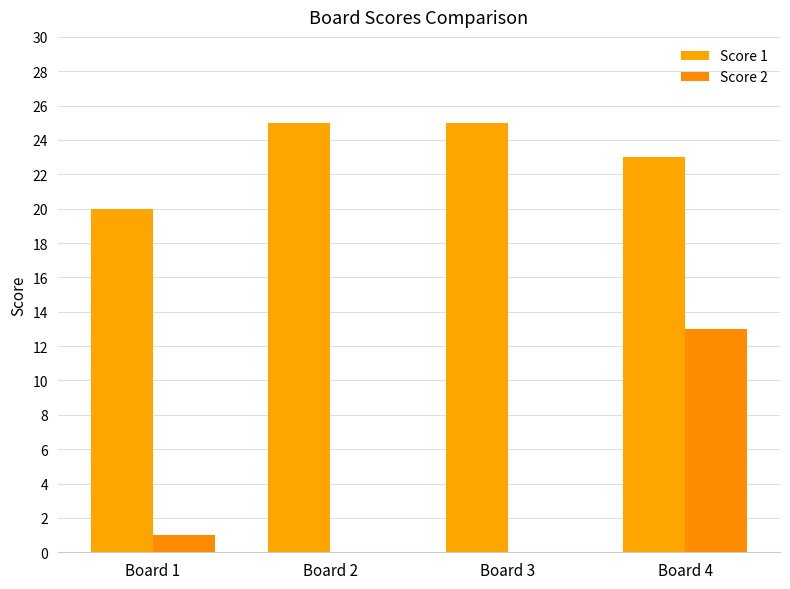

Which category has the highest value across all series?

Board 2